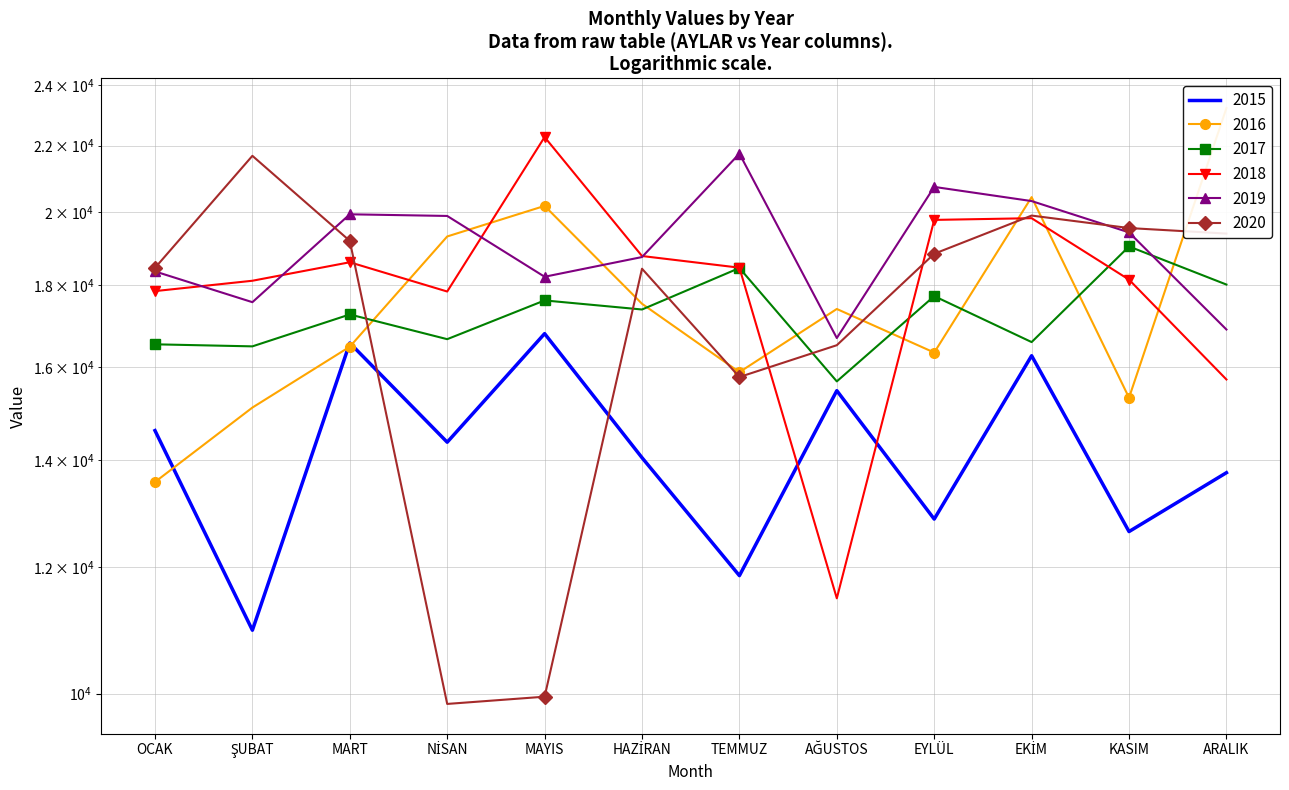

Is this an area chart (filled region under the line)?

No